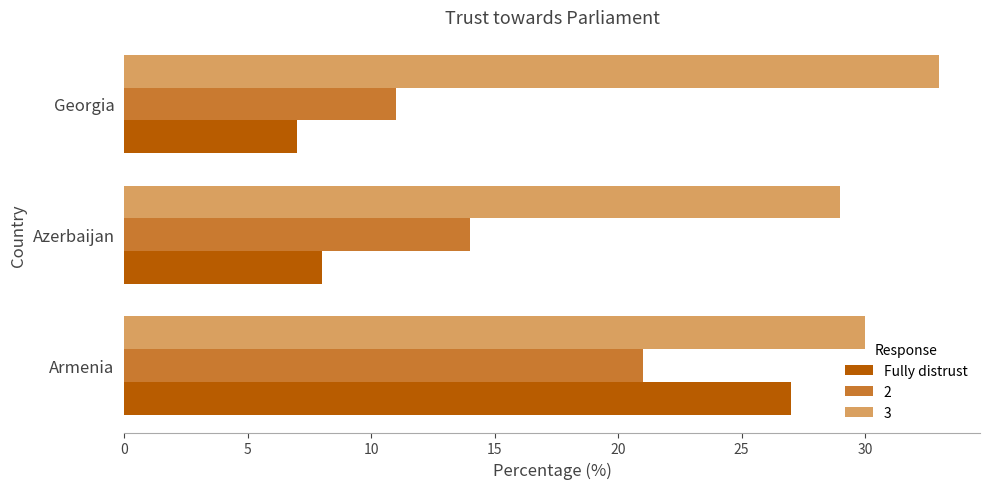

What is the sum of the Fully distrust values at Armenia and Azerbaijan?

35